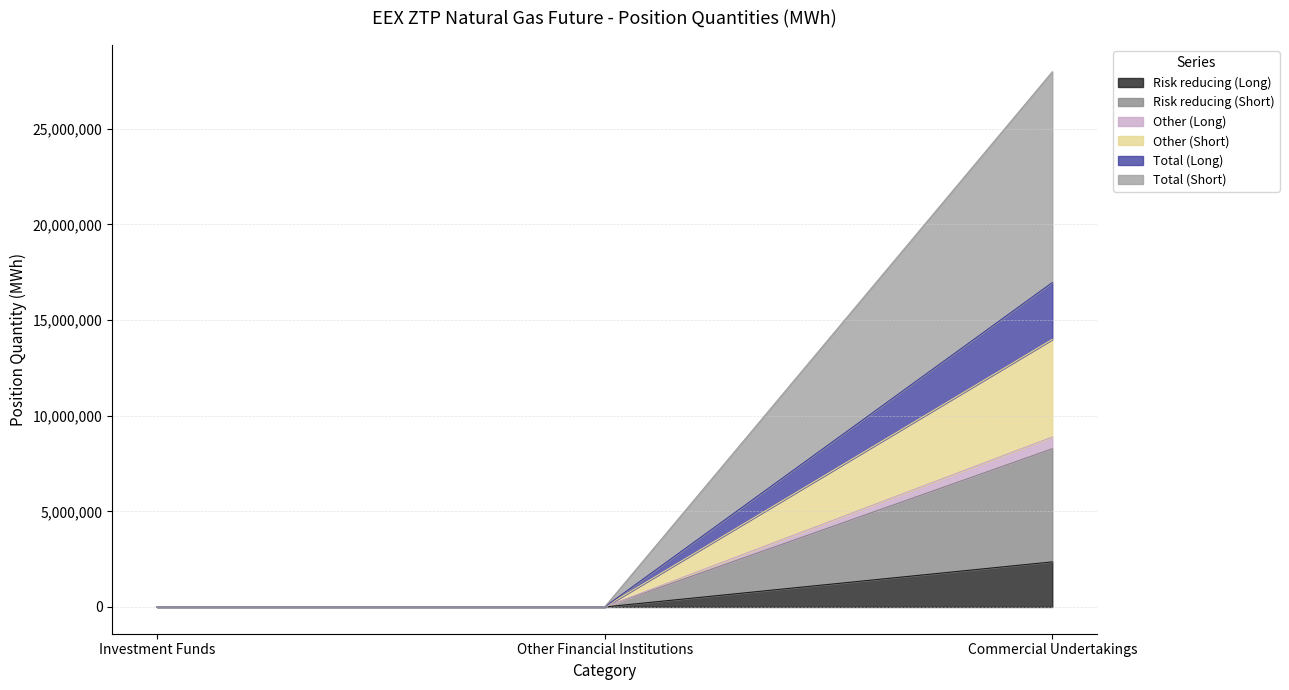

Between Investment Funds and Other Financial Institutions, which is larger?

Investment Funds